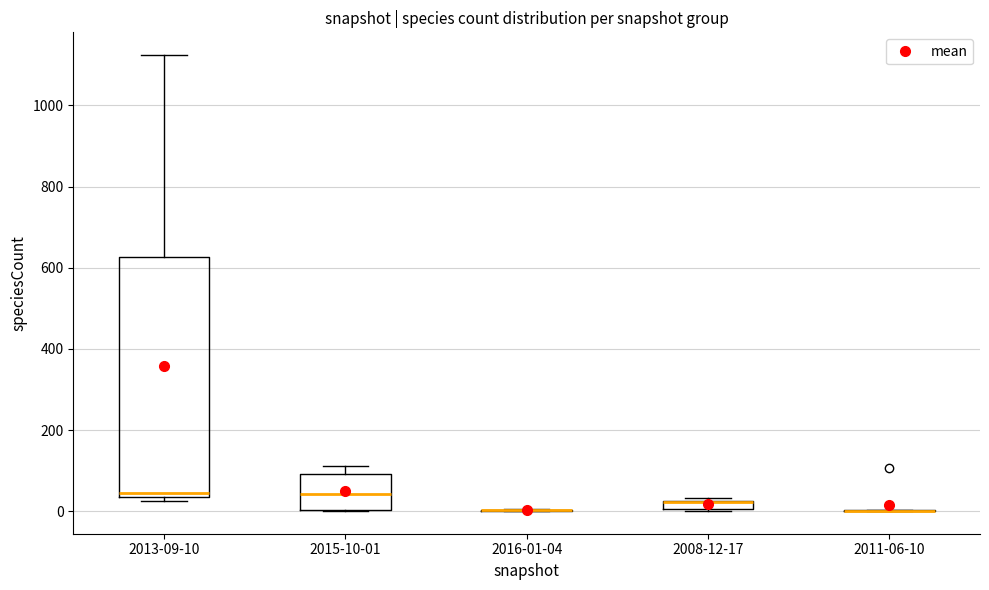

Which box is the tallest, from its lower edge to its upper edge?

2013-09-10